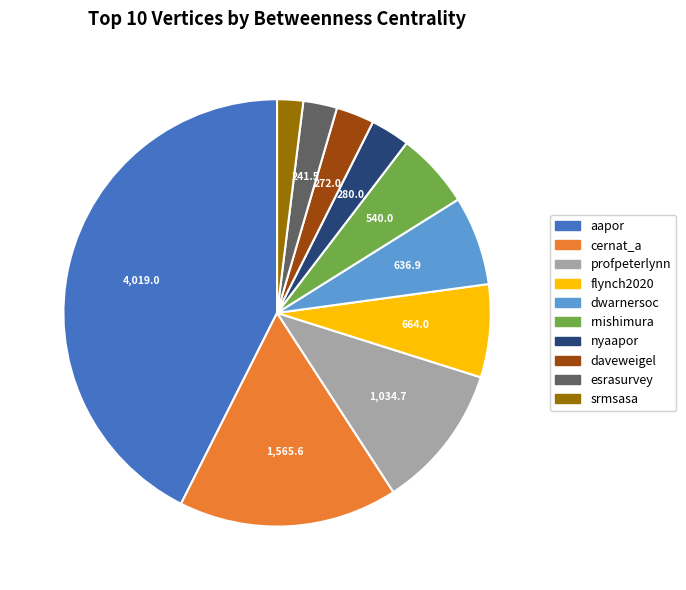

Is there a majority slice in this chart?

No